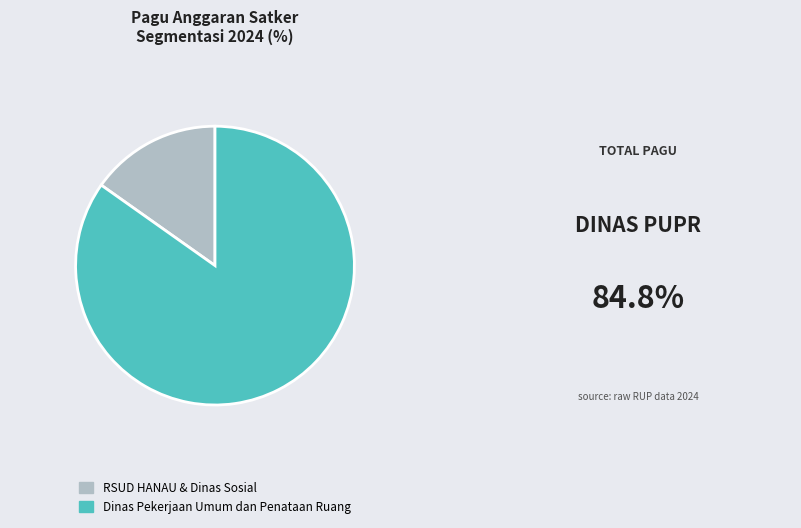

Does any single category account for the majority?

Yes